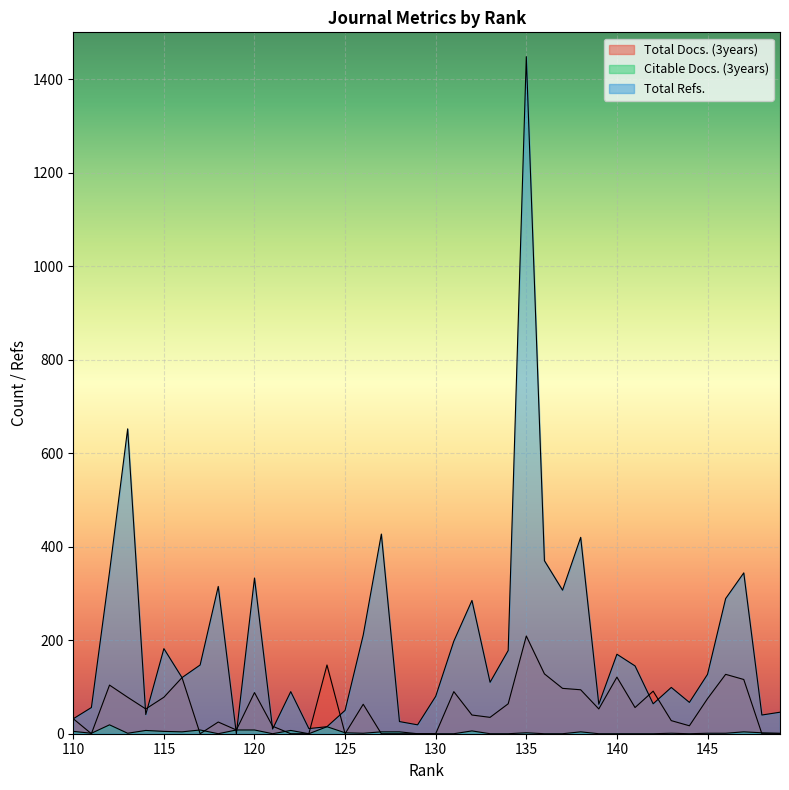

How many data points does each series have?

40